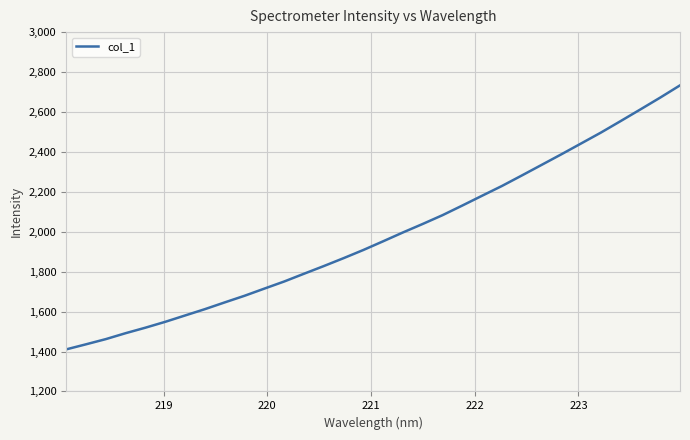

What is the maximum value shown in the chart?

2733.2